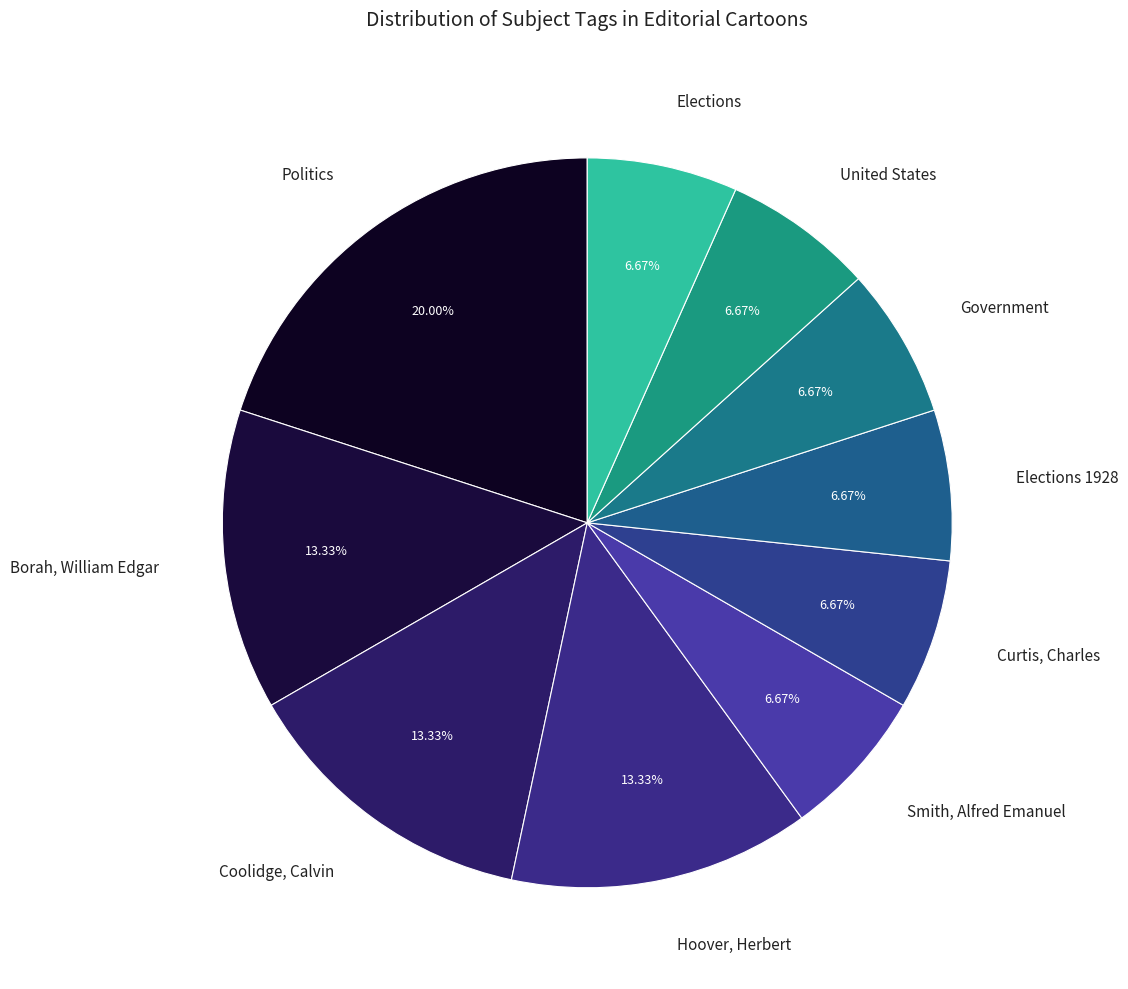

True or false: Smith, Alfred Emanuel accounts for 7% of the total.

True